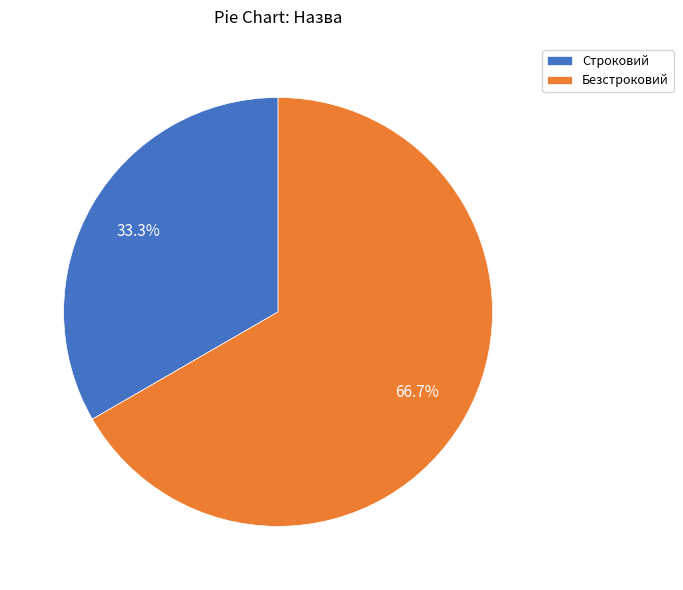

Which slice is the smallest?

Строковий